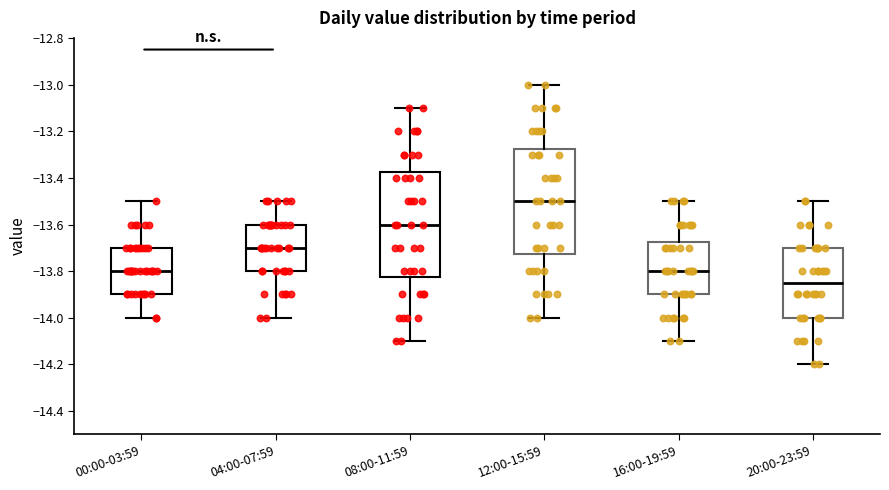

Reading left to right, transcribe this box plot: for each box, give where its median line is, the range the box spans, and where its two whiskers end, as read against the y-axis. The values are not printed on the chart, so give them approximately, as read against the axis.

00:00-03:59: median -13.80, box -13.90 to -13.70, whiskers -14.00 to -13.50
04:00-07:59: median -13.70, box -13.80 to -13.60, whiskers -14.00 to -13.50
08:00-11:59: median -13.60, box -13.82 to -13.38, whiskers -14.10 to -13.10
12:00-15:59: median -13.50, box -13.72 to -13.28, whiskers -14.00 to -13.00
16:00-19:59: median -13.80, box -13.90 to -13.68, whiskers -14.10 to -13.50
20:00-23:59: median -13.84, box -14.00 to -13.70, whiskers -14.20 to -13.50